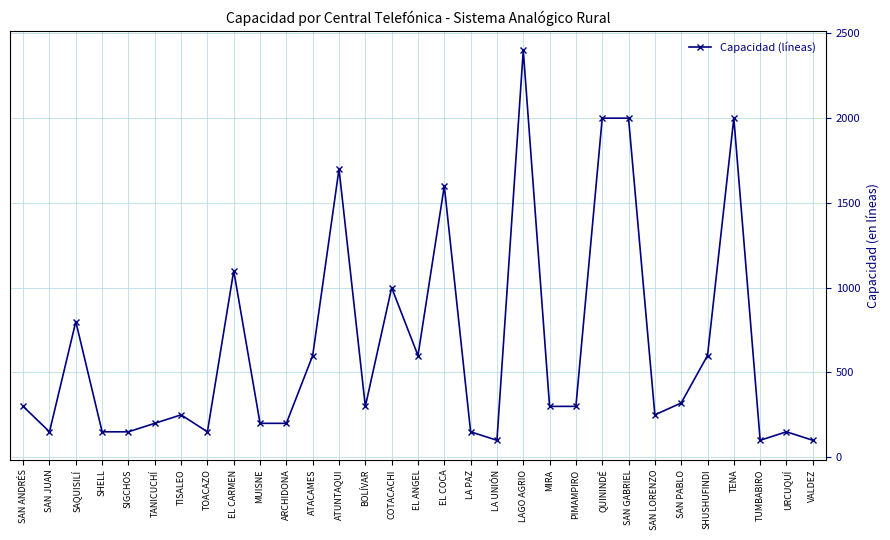

What is the label of the 19th point from the right?

ATUNTAQUI